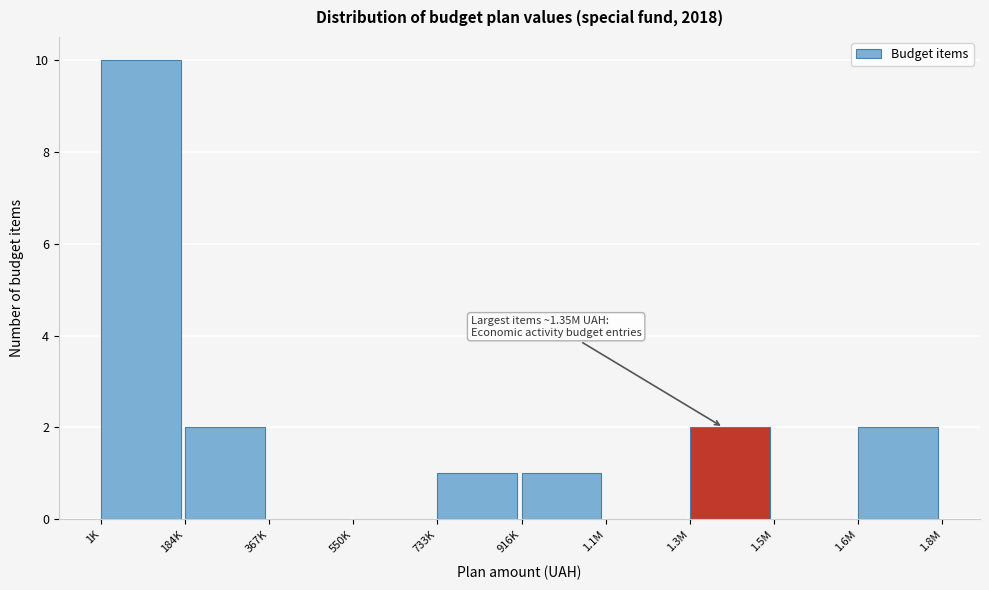

Reading right to left, extract all data points from this chart.

1.6M=2	1.5M=0	1.3M=2	1.1M=0	916K=1	733K=1	550K=0	367K=0	184K=2	1K=10